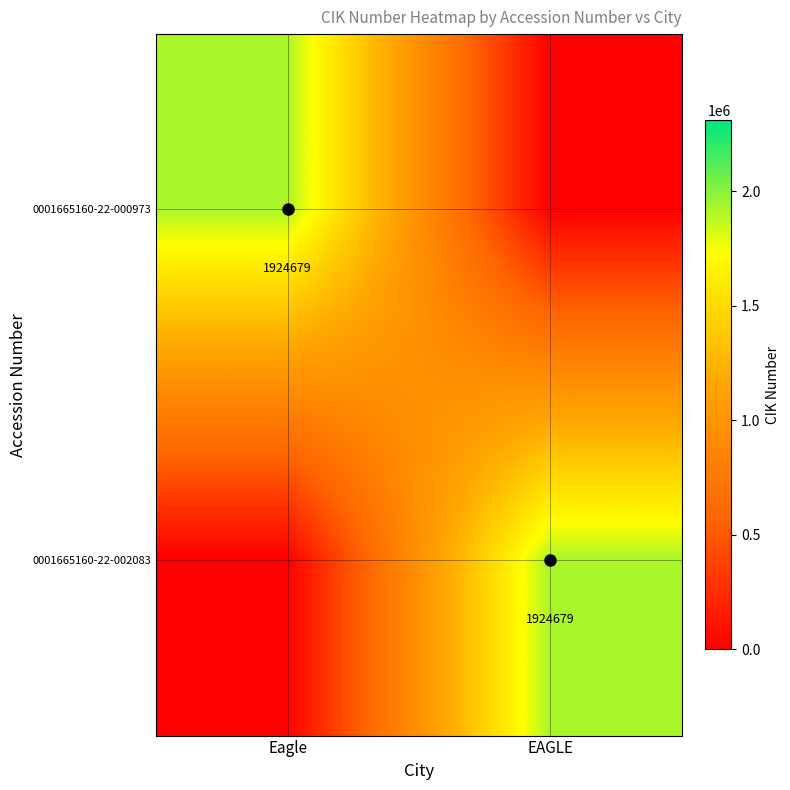

Count the number of data series in this chart.

2